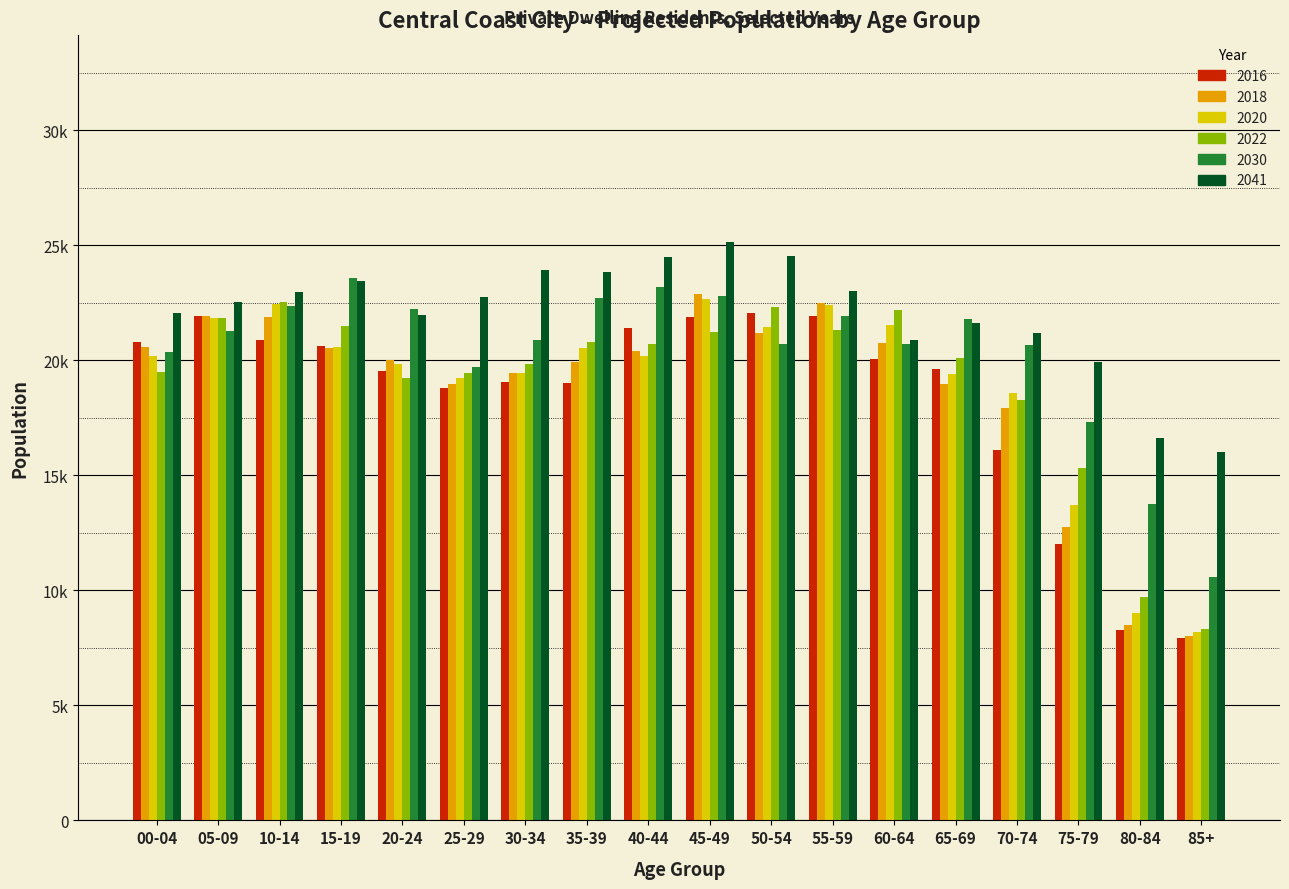

Reading left to right, list all the values displayed in this chart.

2016: 20784.1	21922.9	20862.4	20600.3	19516.9	18792.1	19074.5	19004.9	21402.6	21896.1	22066.8	21941.8	20044.4	19603.5	16111.6	12001.1	8287.3	7913.2
2018: 20557.9	21930.9	21875.5	20547.1	20000.3	18968.3	19451.1	19937.4	20406.8	22889.3	21202.0	22507.7	20742.0	18971.3	17937.5	12732.7	8491.6	8011.7
2020: 20171.8	21819.0	22467.6	20584.1	19851.0	19232.6	19430.3	20532.1	20179.7	22677.6	21443.5	22413.3	21552.9	19387.4	18594.0	13715.0	9007.8	8170.5
2022: 19474.9	21857.2	22530.6	21493.4	19239.6	19447.8	19845.9	20809.5	20708.6	21242.0	22335.1	21315.4	22173.8	20111.2	18292.8	15300.3	9694.5	8303.3
2030: 20379.7	21270.1	22350.4	23592.5	22221.9	19689.1	20867.0	22688.0	23175.0	22779.2	20688.0	21910.3	20702.0	21794.1	20651.5	17309.9	13745.2	10578.4
2041: 22037.5	22550.5	22965.0	23467.3	21985.3	22735.4	23933.1	23848.0	24491.2	25120.8	24512.2	23017.7	20874.9	21613.5	21180.4	19908.5	16609.5	15993.0